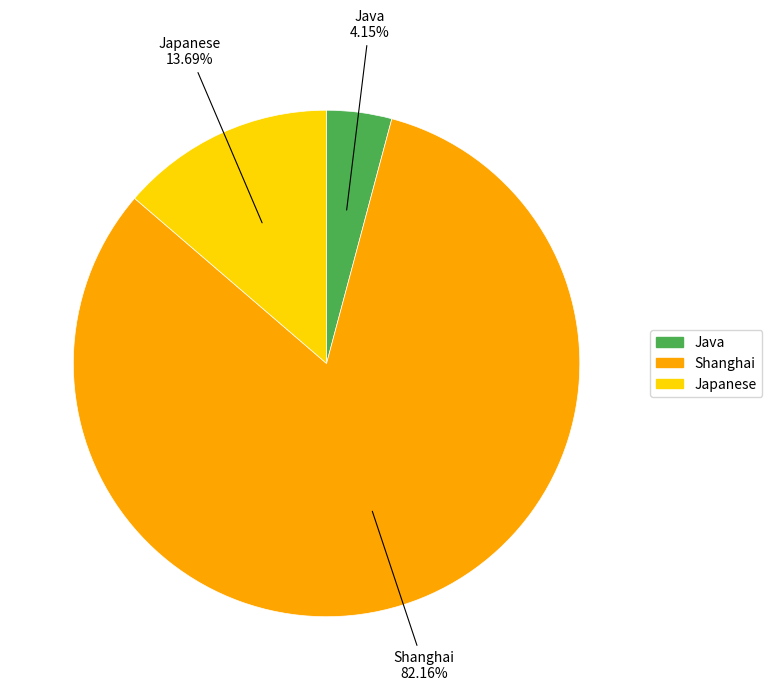

Rank the categories by value from highest to lowest.

Shanghai, Japanese, Java